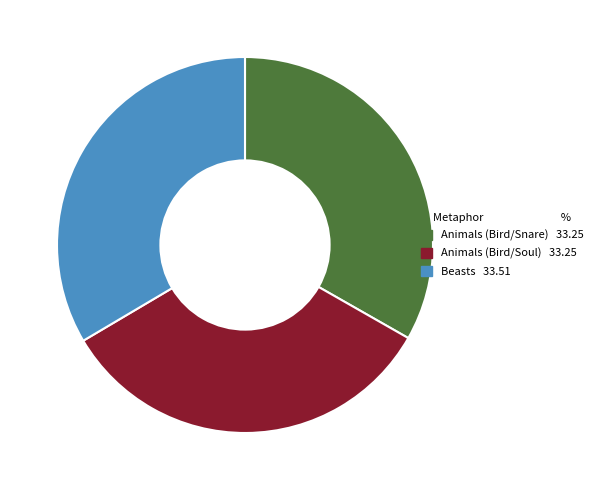

Approximately how many times larger is the value at Animals (Bird/Snare) compared to Animals (Bird/Soul)?

1.0